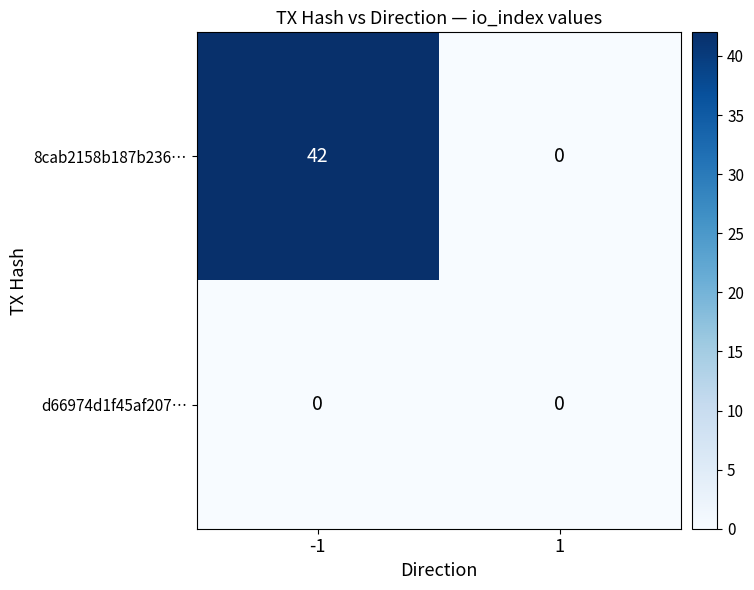

Count the number of data series in this chart.

2